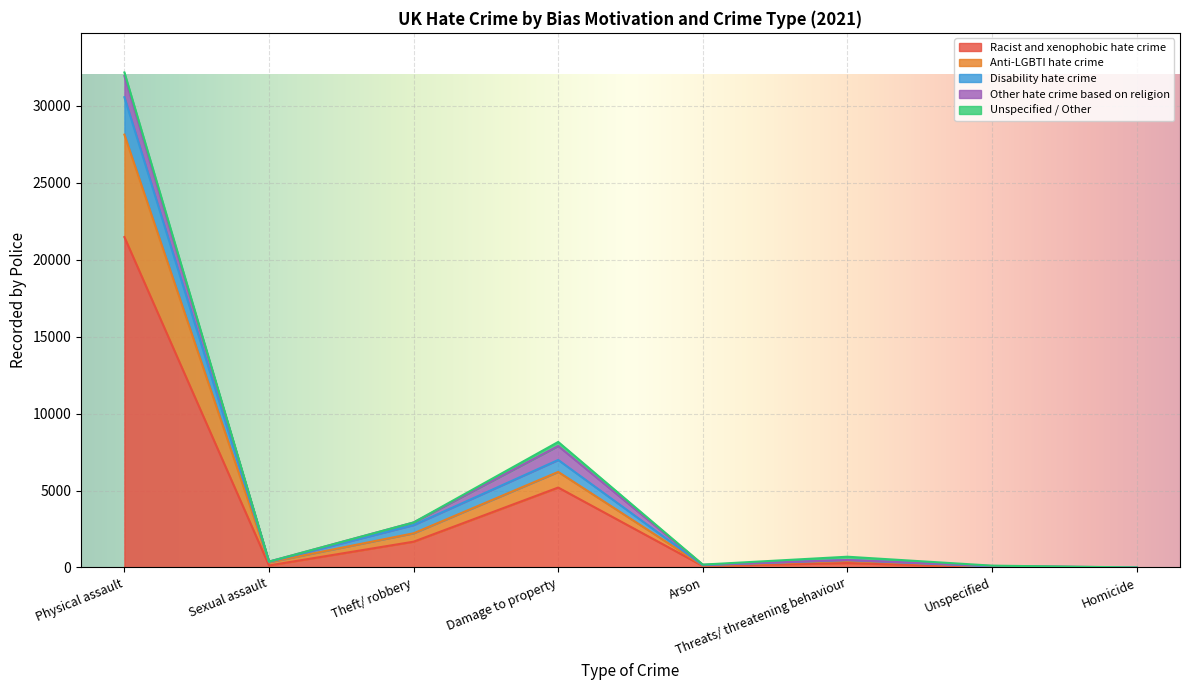

At which category is the sum across all series the highest?

Physical assault